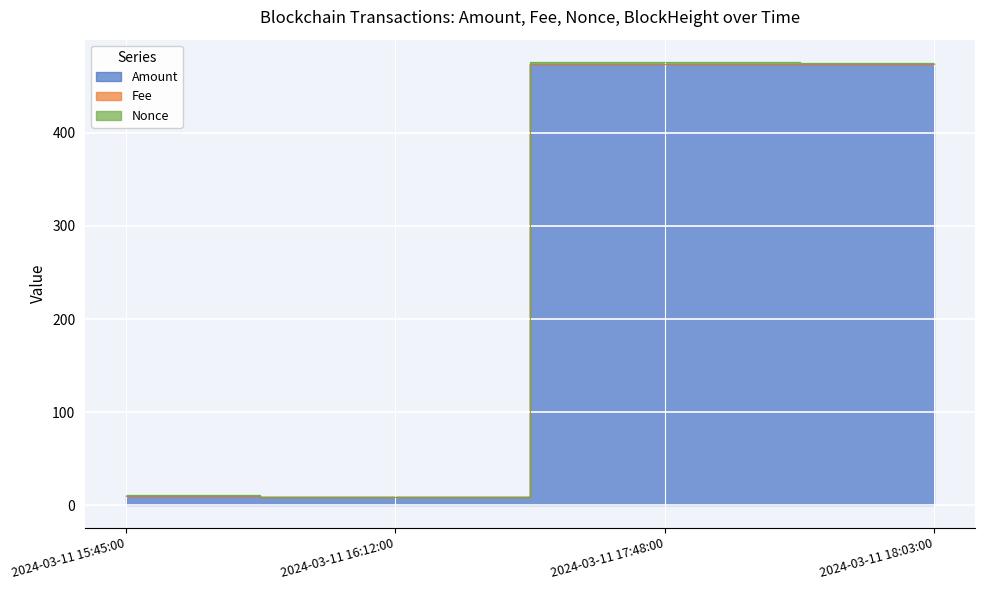

How many values in the BlockHeight series are below 474?

2